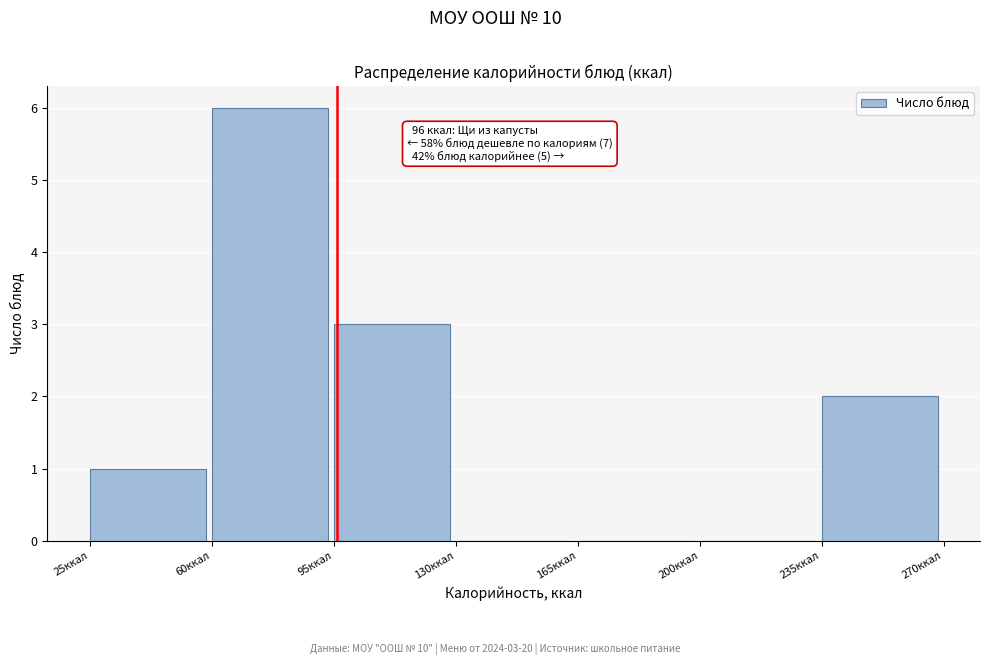

Over which range of the x-axis is the bar tallest?

60 to 95